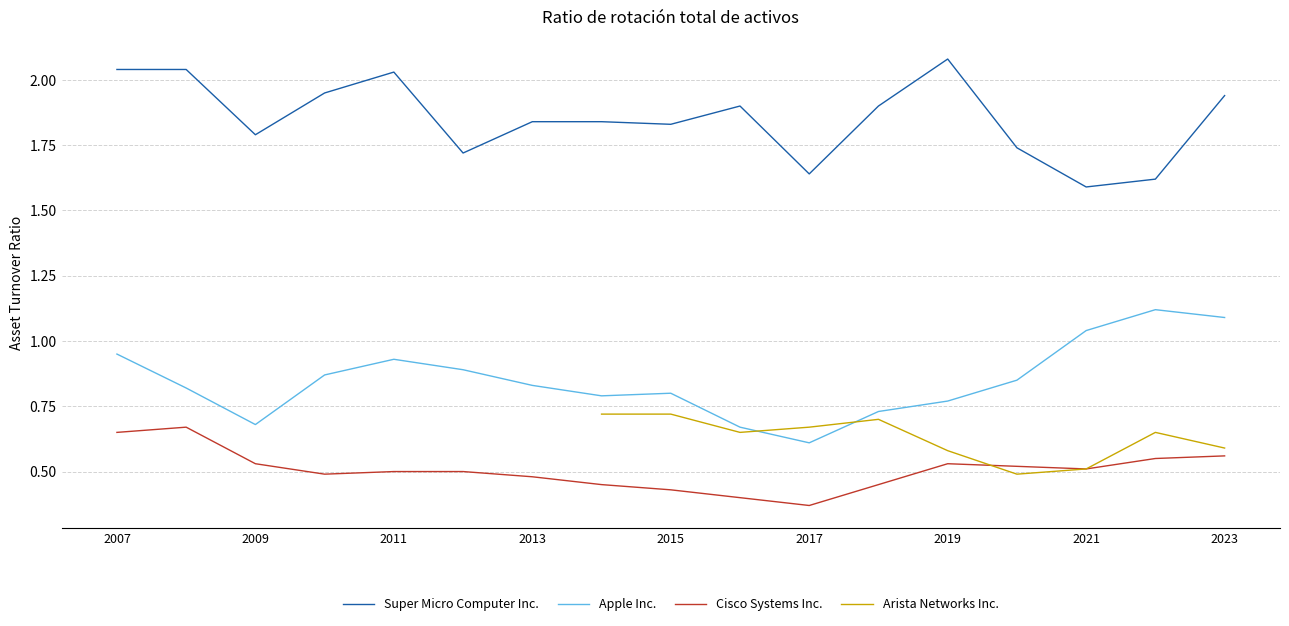

True or false: Cisco Systems Inc. and Super Micro Computer Inc. cross at least once.

False